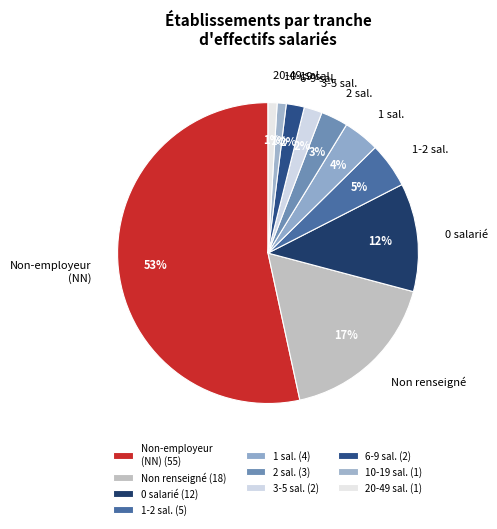

What percentage is the Non-employeur (NN) slice, to the nearest percent?

53%